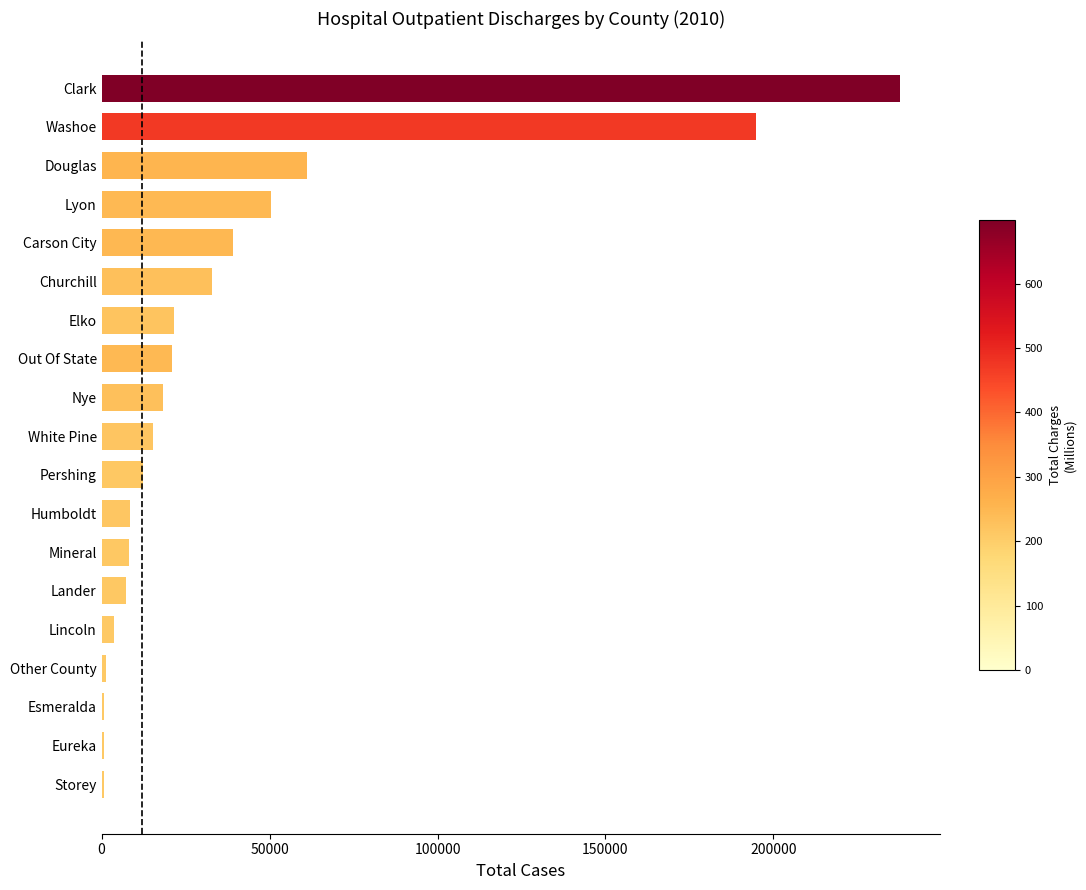

Which has a higher value, Storey or Mineral?

Mineral